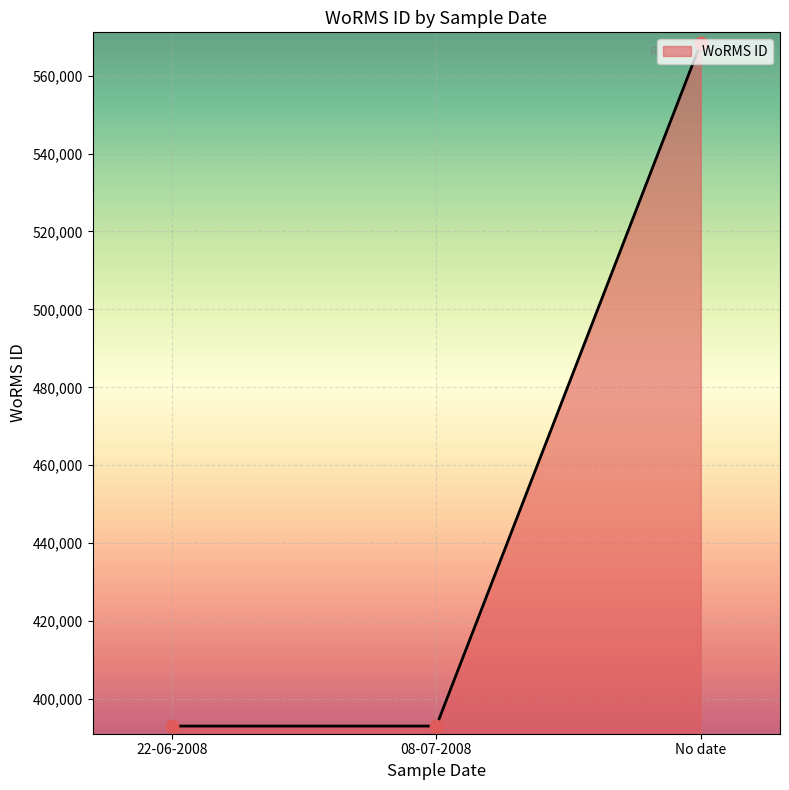

Approximately how many times larger is the value at No date compared to 08-07-2008?

1.4